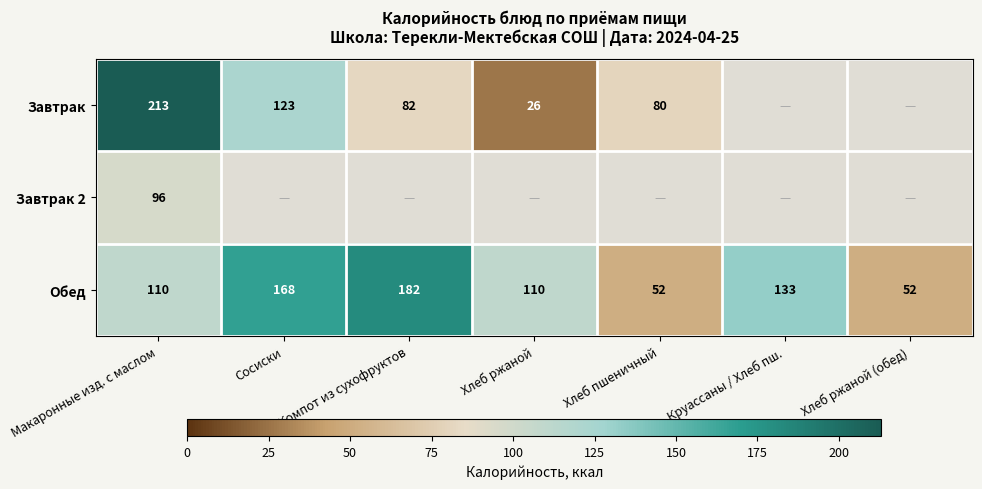

How many distinct data groups are displayed?

3